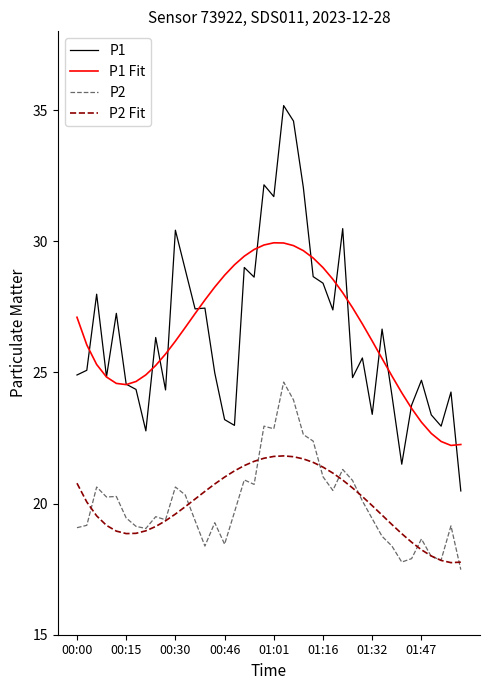

What is the minimum value for P2 Fit?

17.7